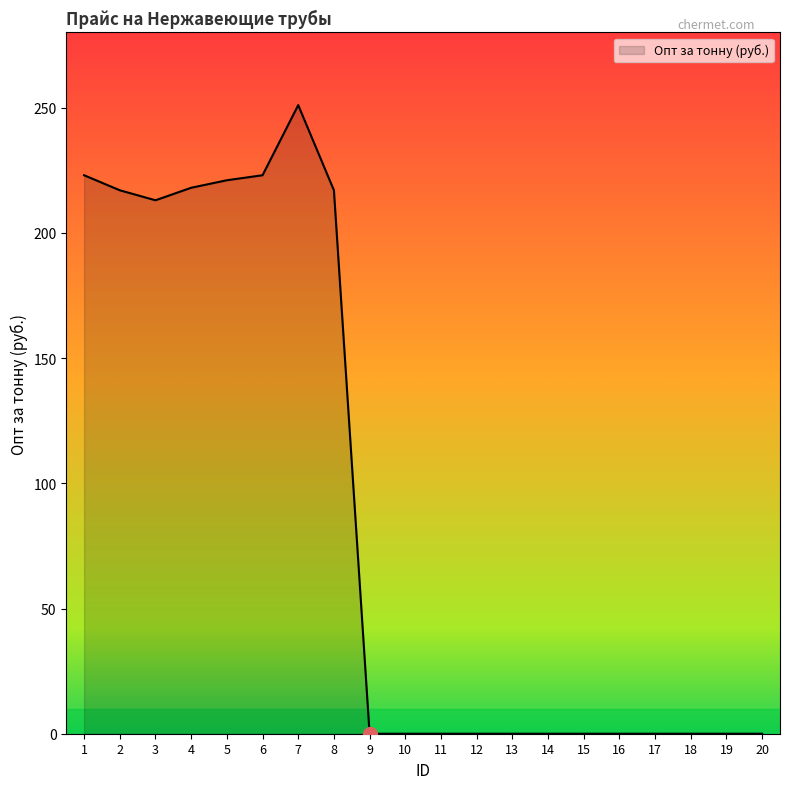

What is the maximum value shown in the chart?

251